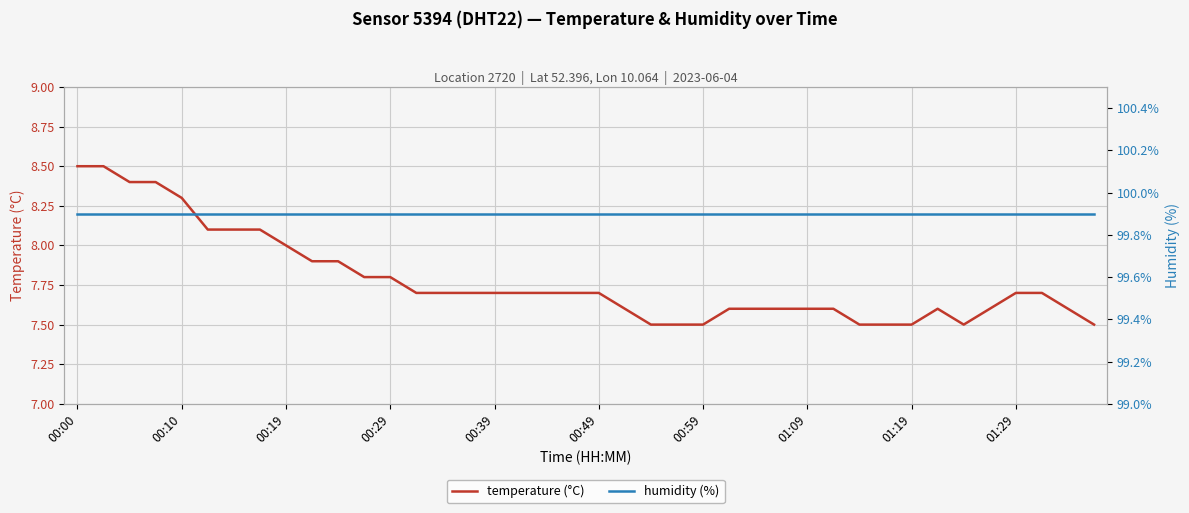

The temperature (°C) series shows 3.2 at 00:49. True or false?

False